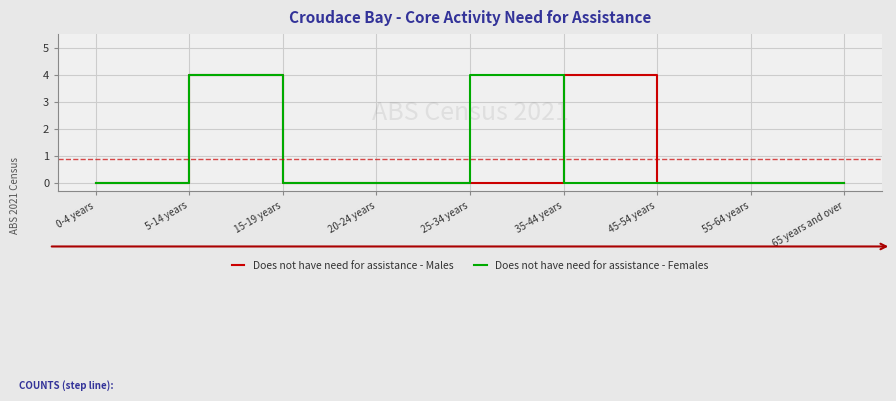

How many lines are shown in the chart?

2